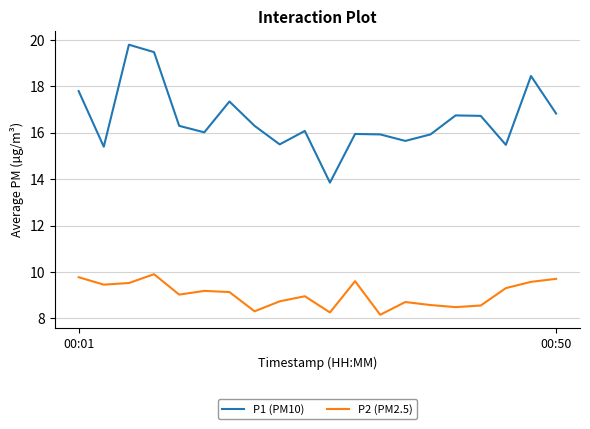

Which series has the largest range (max minus min)?

P1 (PM10)